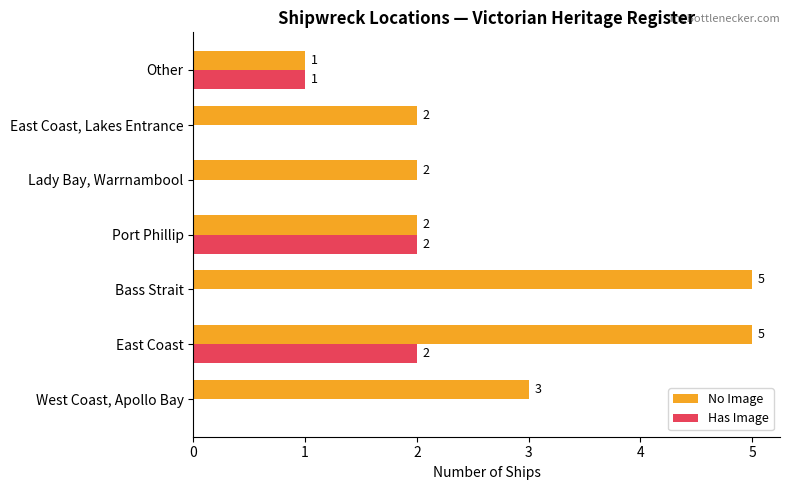

True or false: No Image has a value of 7 at East Coast.

False